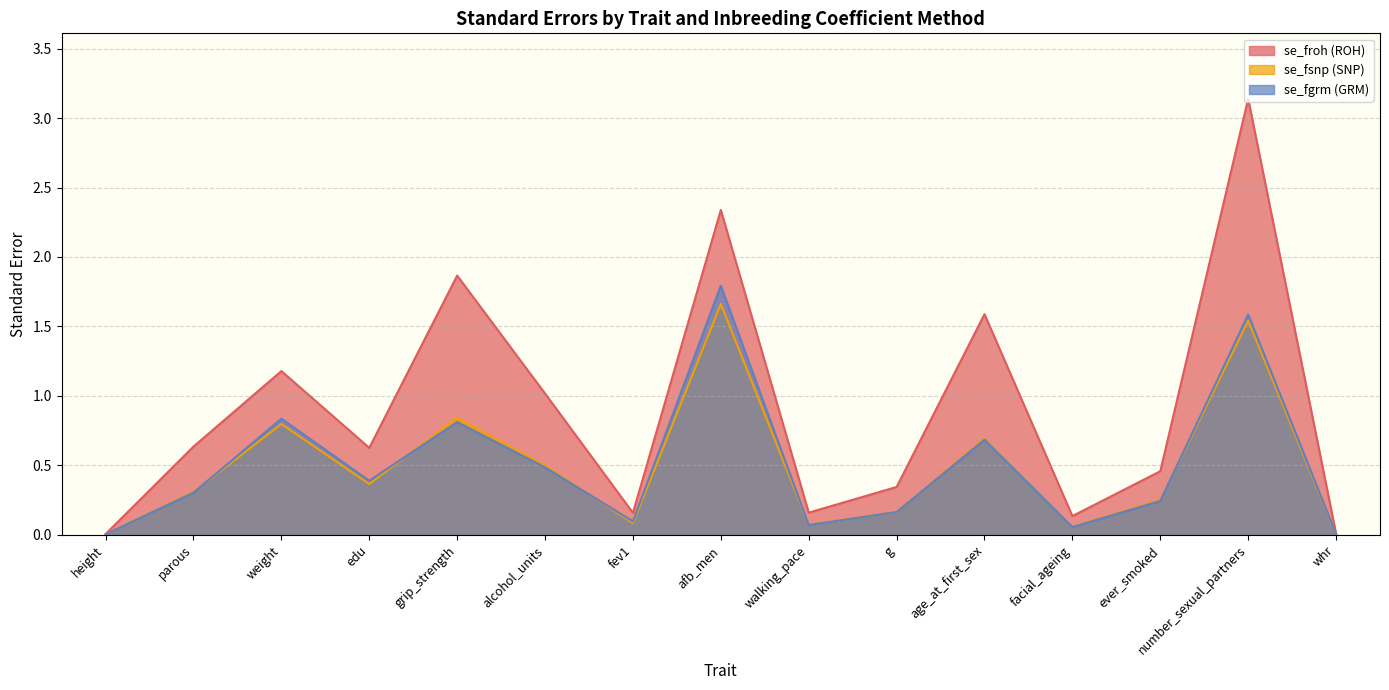

What is the average value of the se_fsnp series?

0.5